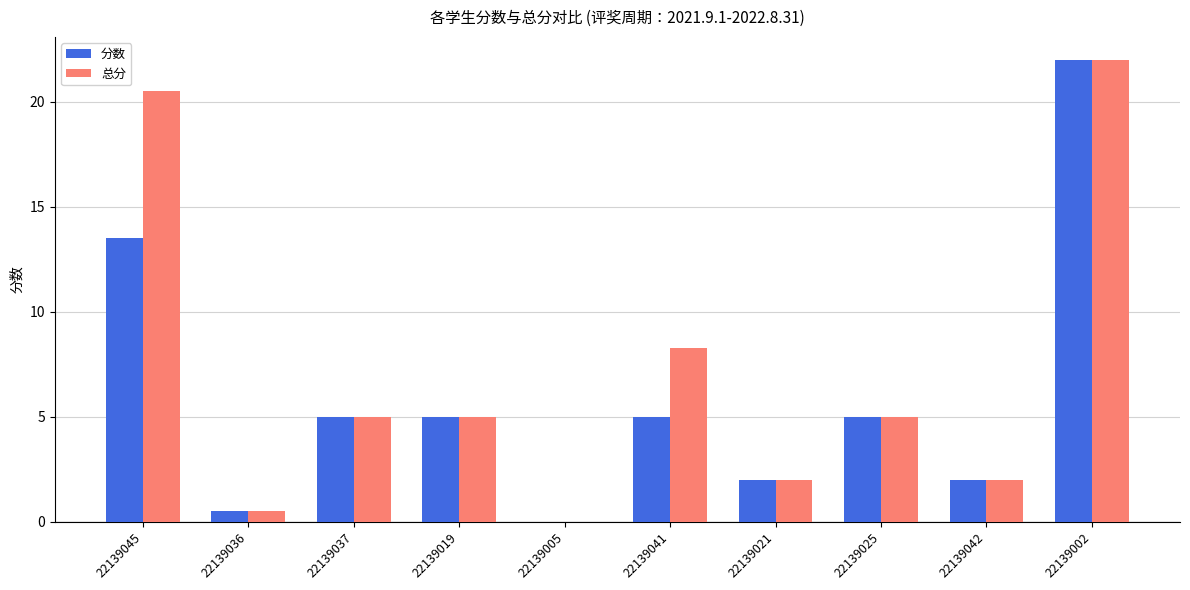

What is the sum of all 分数 values?

60.0